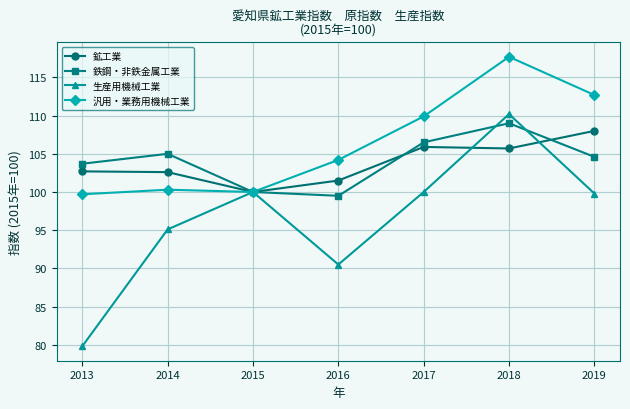

What is the total value across all series at 2014?

403.0